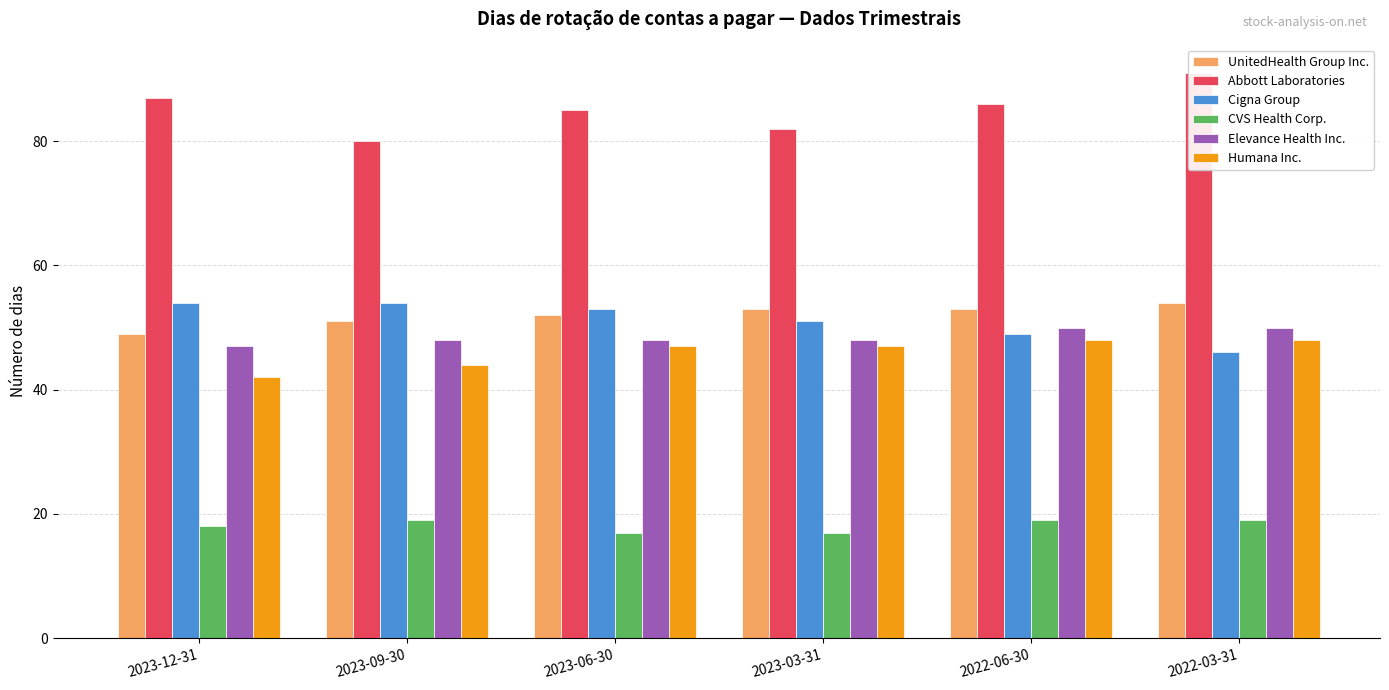

What is the value of the CVS Health Corp. bar at the 2nd from the left?

19